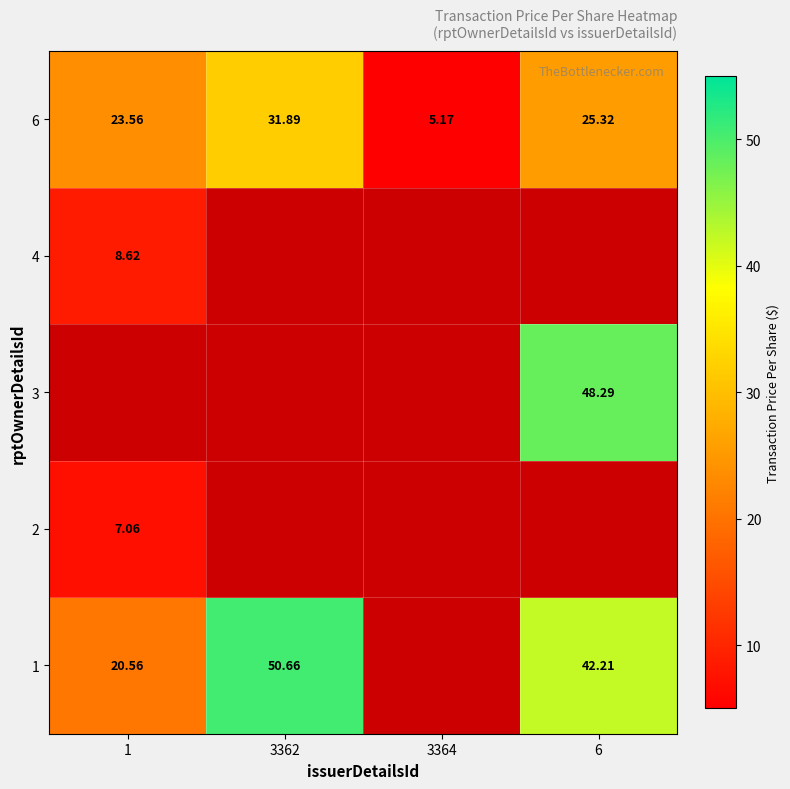

What is the minimum value shown in the chart?

5.2